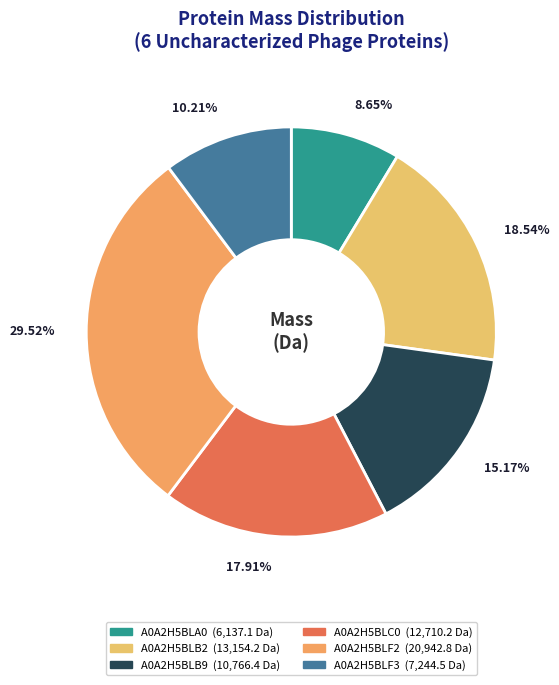

Count the number of slices in the pie.

6